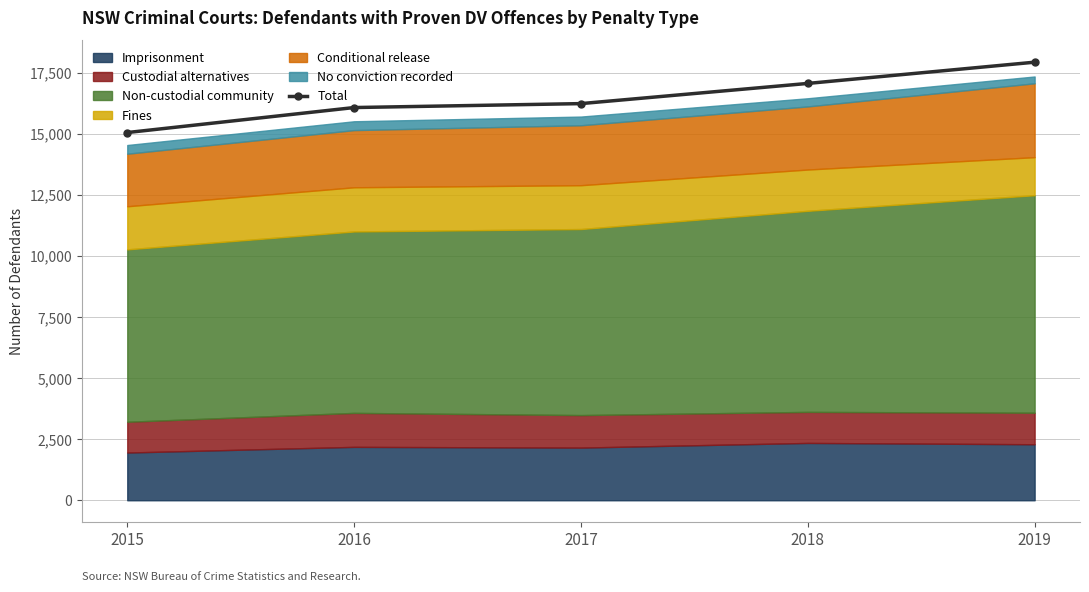

Which label corresponds to the largest value in the chart?

2019